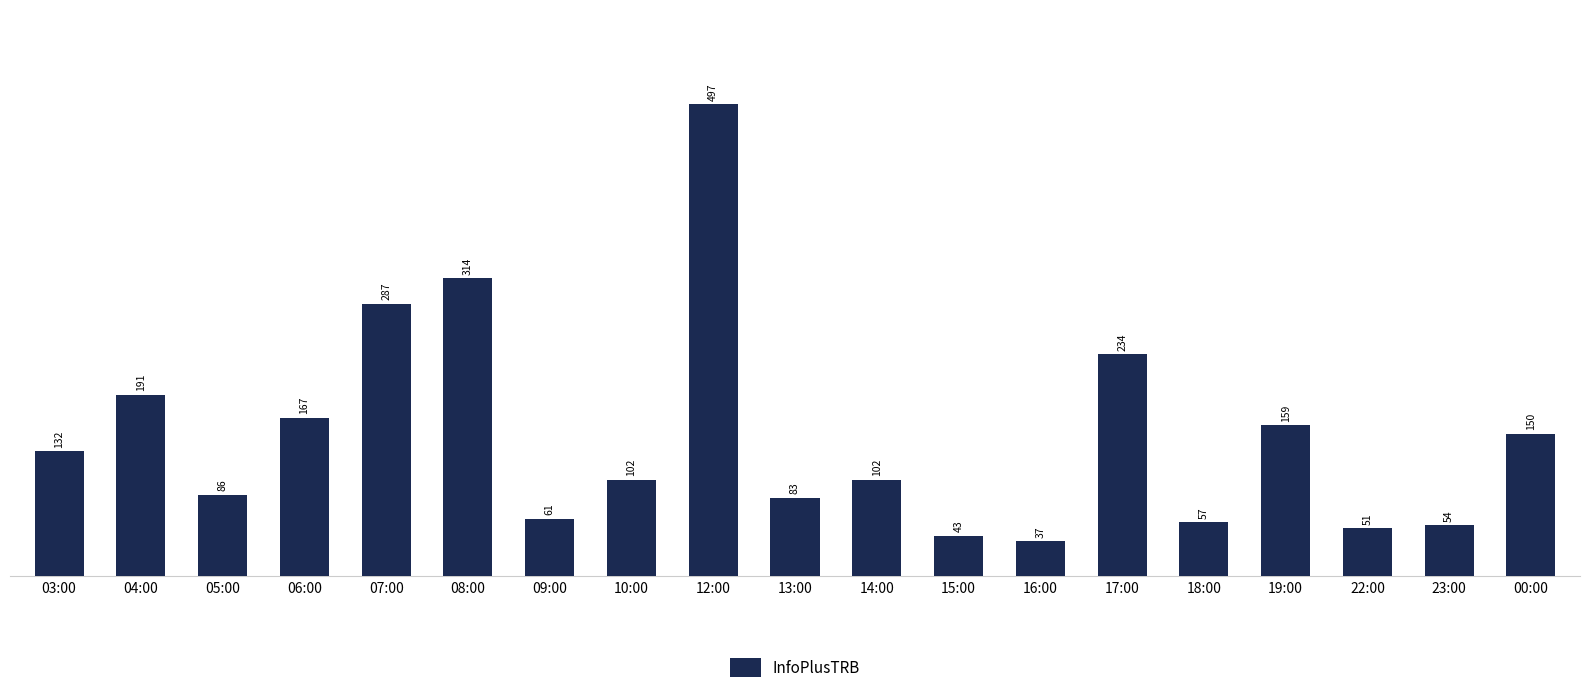

What is the change in value from 03:00 to 00:00?

+18